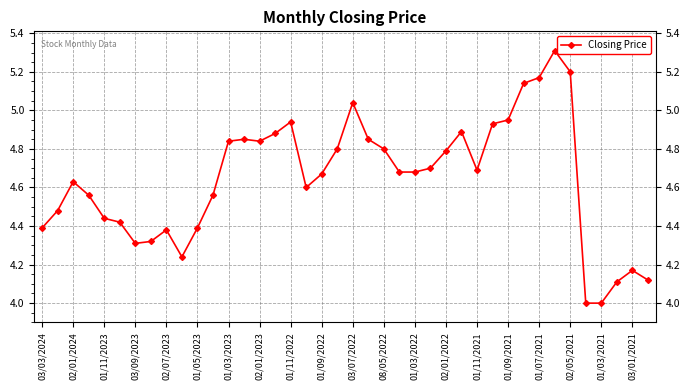

What is the difference between the maximum and minimum values?

1.3